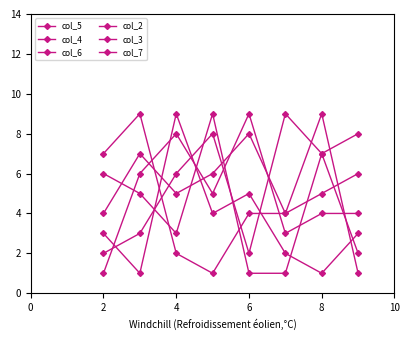

Is this an area chart (filled region under the line)?

No